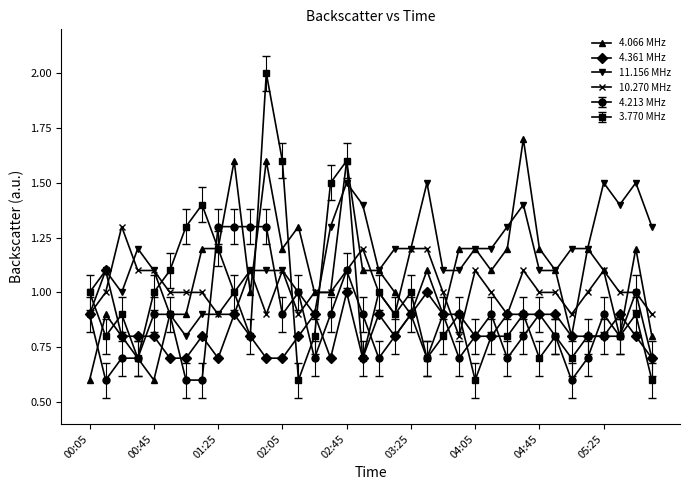

True or false: 3.770 MHz has more than 2 interior local peaks.

True